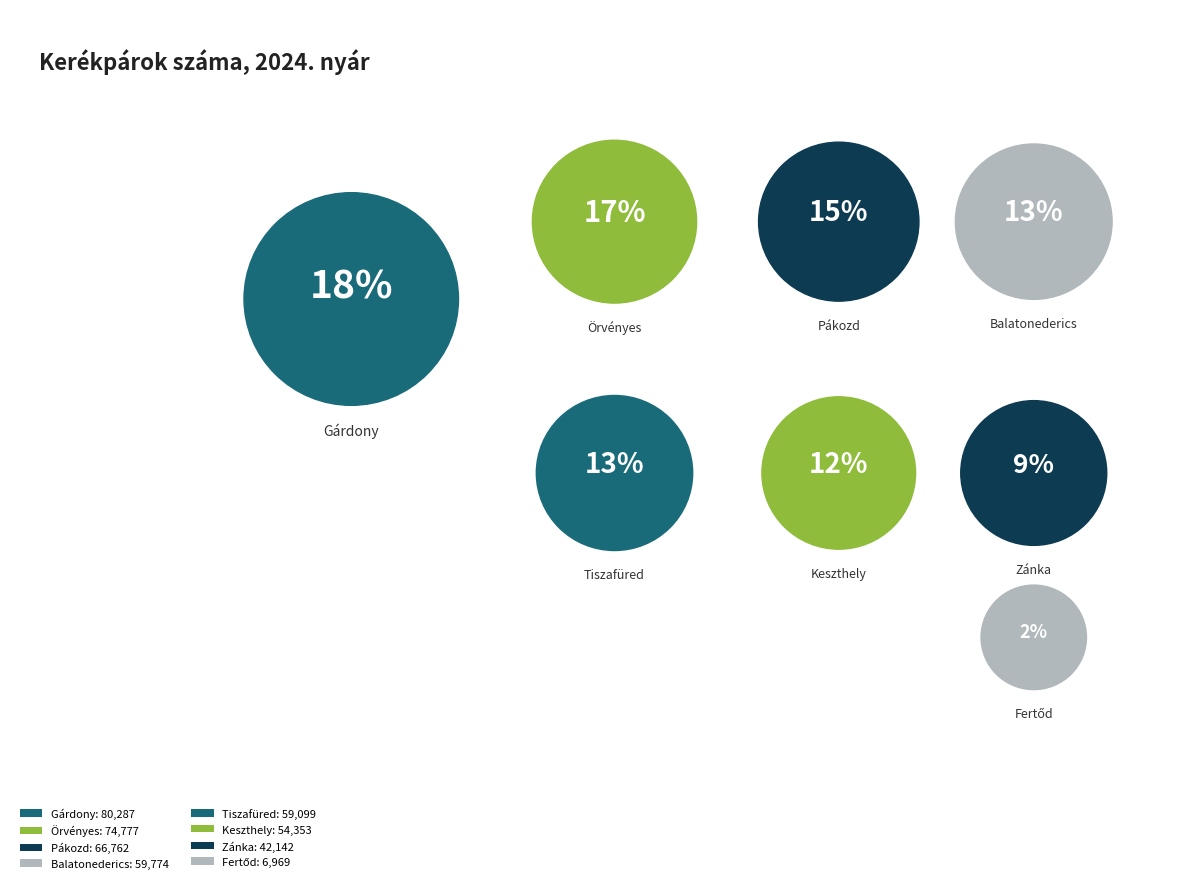

Combined, what portion of the pie is Zánka and Örvényes?

26.3%